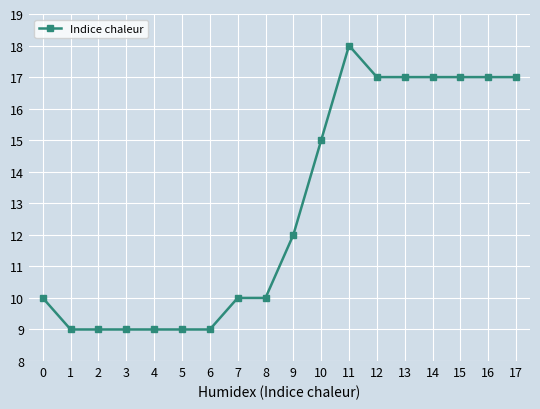

Reading right to left, list all the values displayed in this chart.

17	17	17	17	17	17	18	15	12	10	10	9	9	9	9	9	9	10